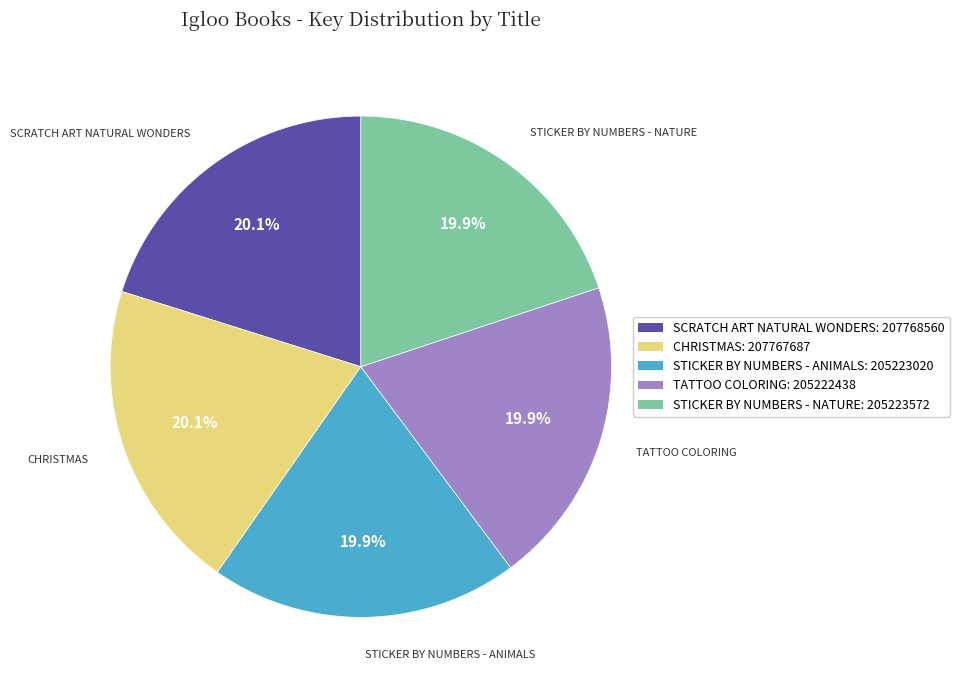

Is there a majority slice in this chart?

No